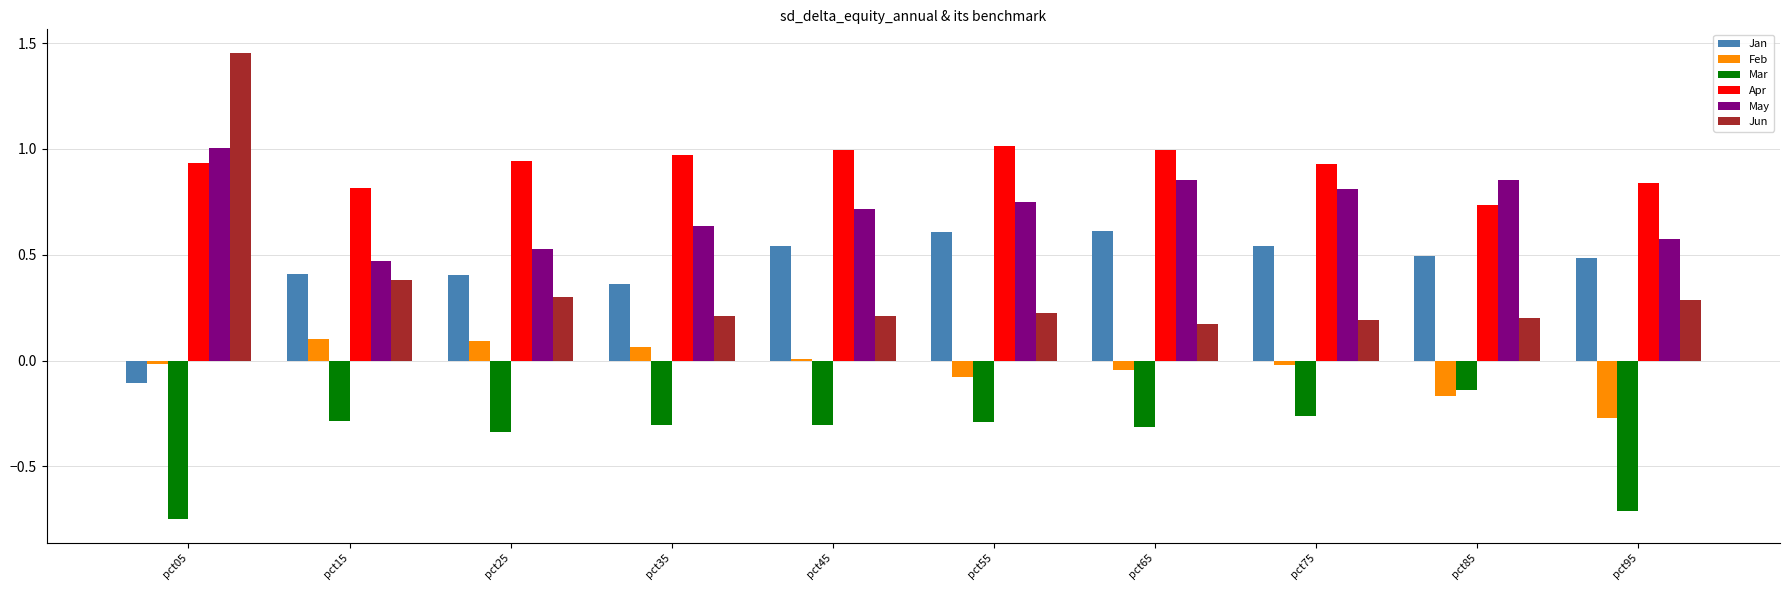

At which label does Jun reach its peak?

pct05